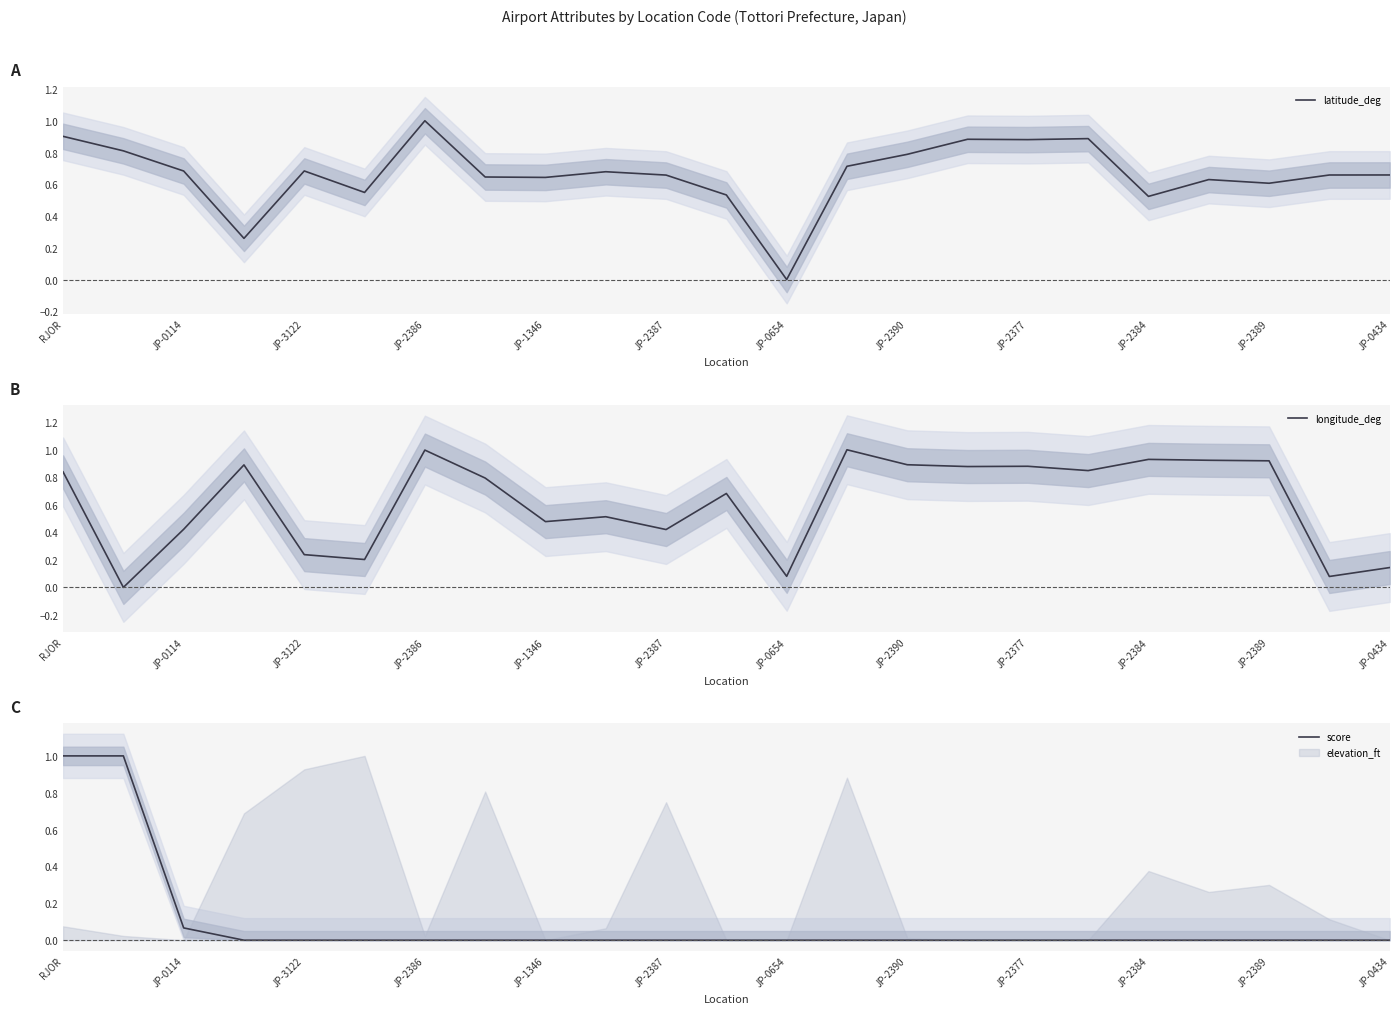

What is the highest value of the longitude_deg series?

1.0